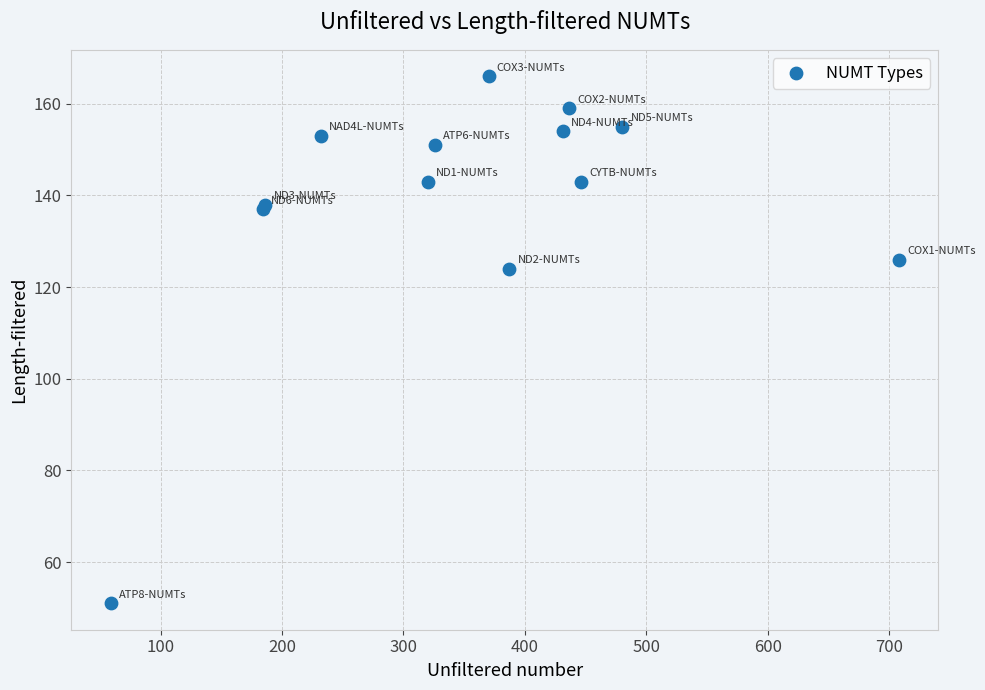

What Y value in the scatter plot is closest to 108?

124